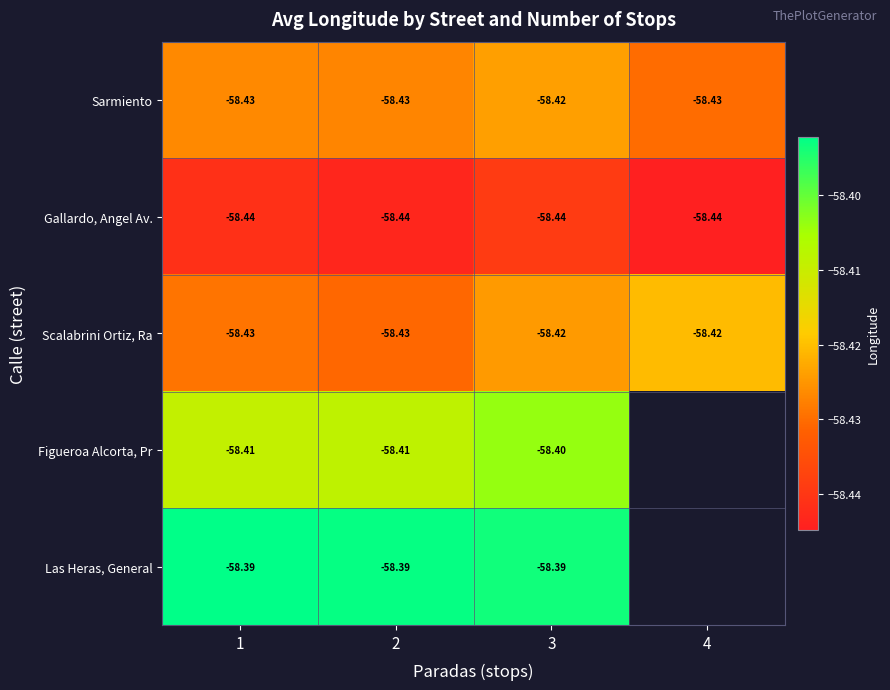

Is the value of Gallardo, Angel Av. at 3 greater than the value of Sarmiento at 2?

No